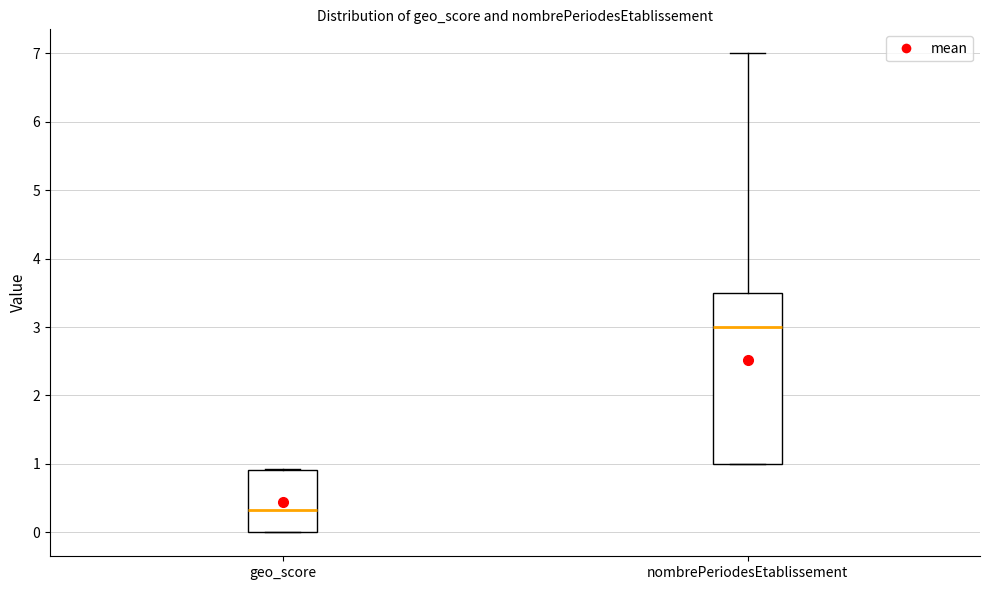

Which box is the tallest, from its lower edge to its upper edge?

nombrePeriodesEtablissement